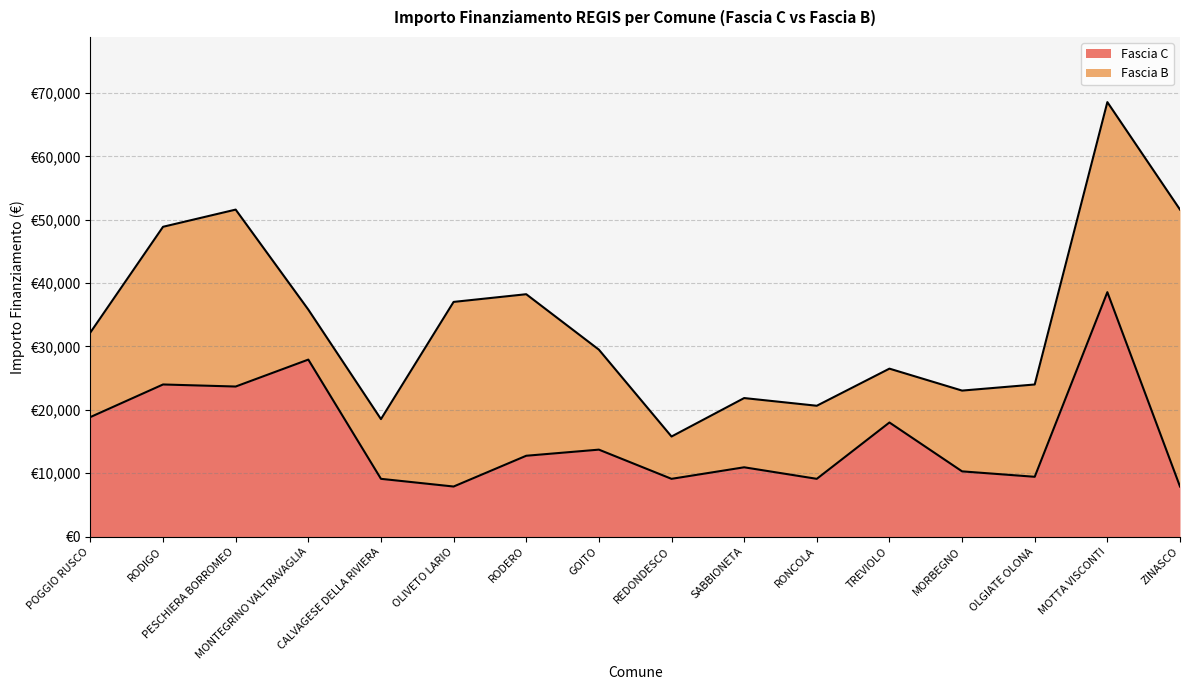

Does the chart have visible grid lines?

Yes